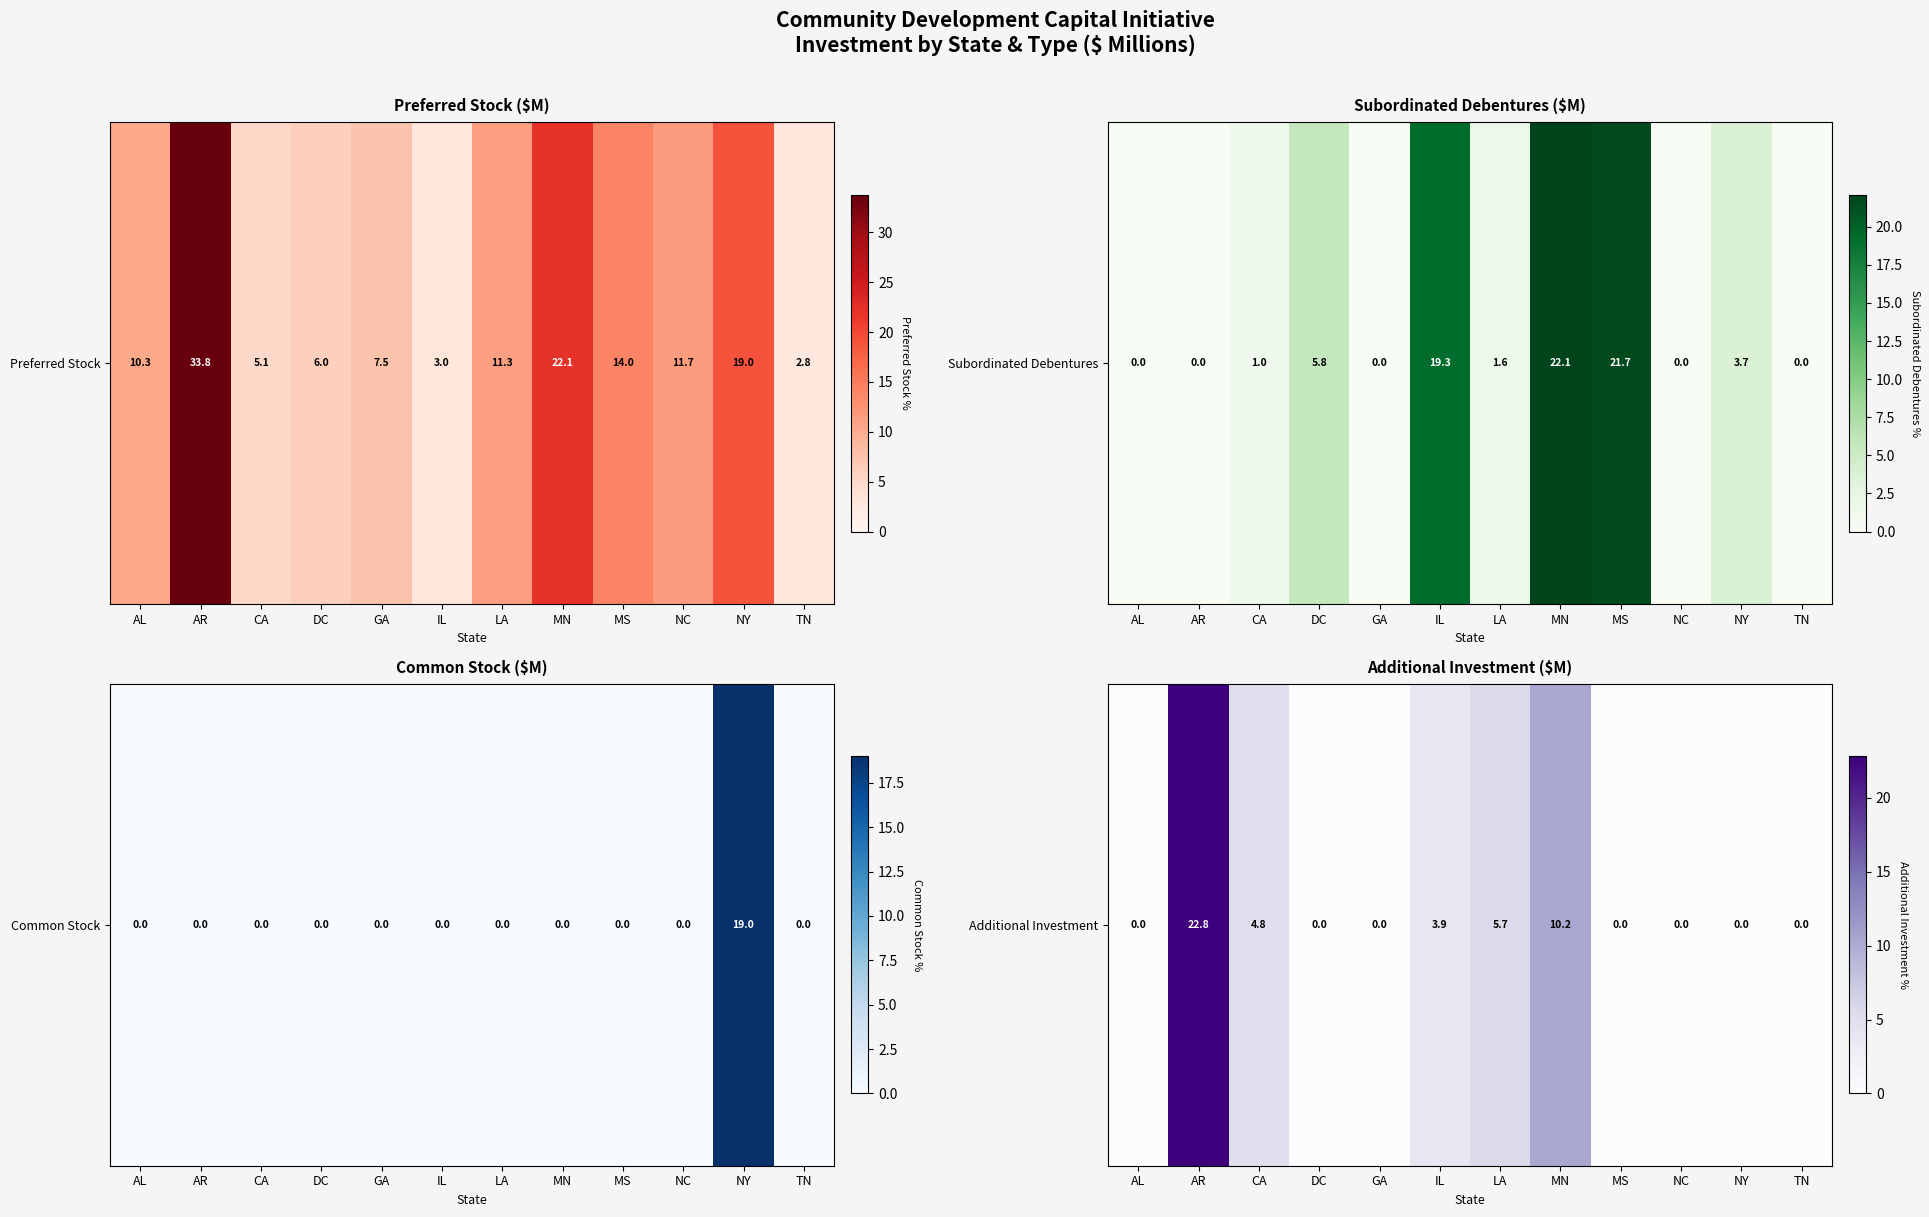

List the labels in order of value, smallest first.

AL, DC, GA, MS, NC, NY, TN, IL, CA, LA, MN, AR